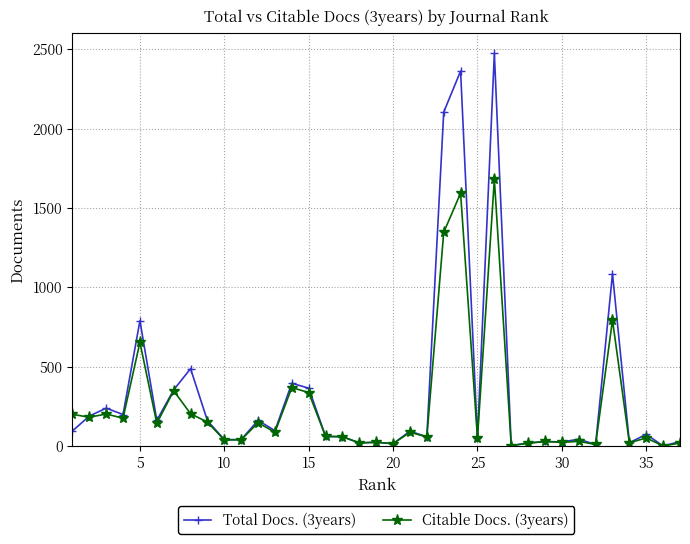

What is the value of the Total Docs. (3years) point at the 9th from the left?

159